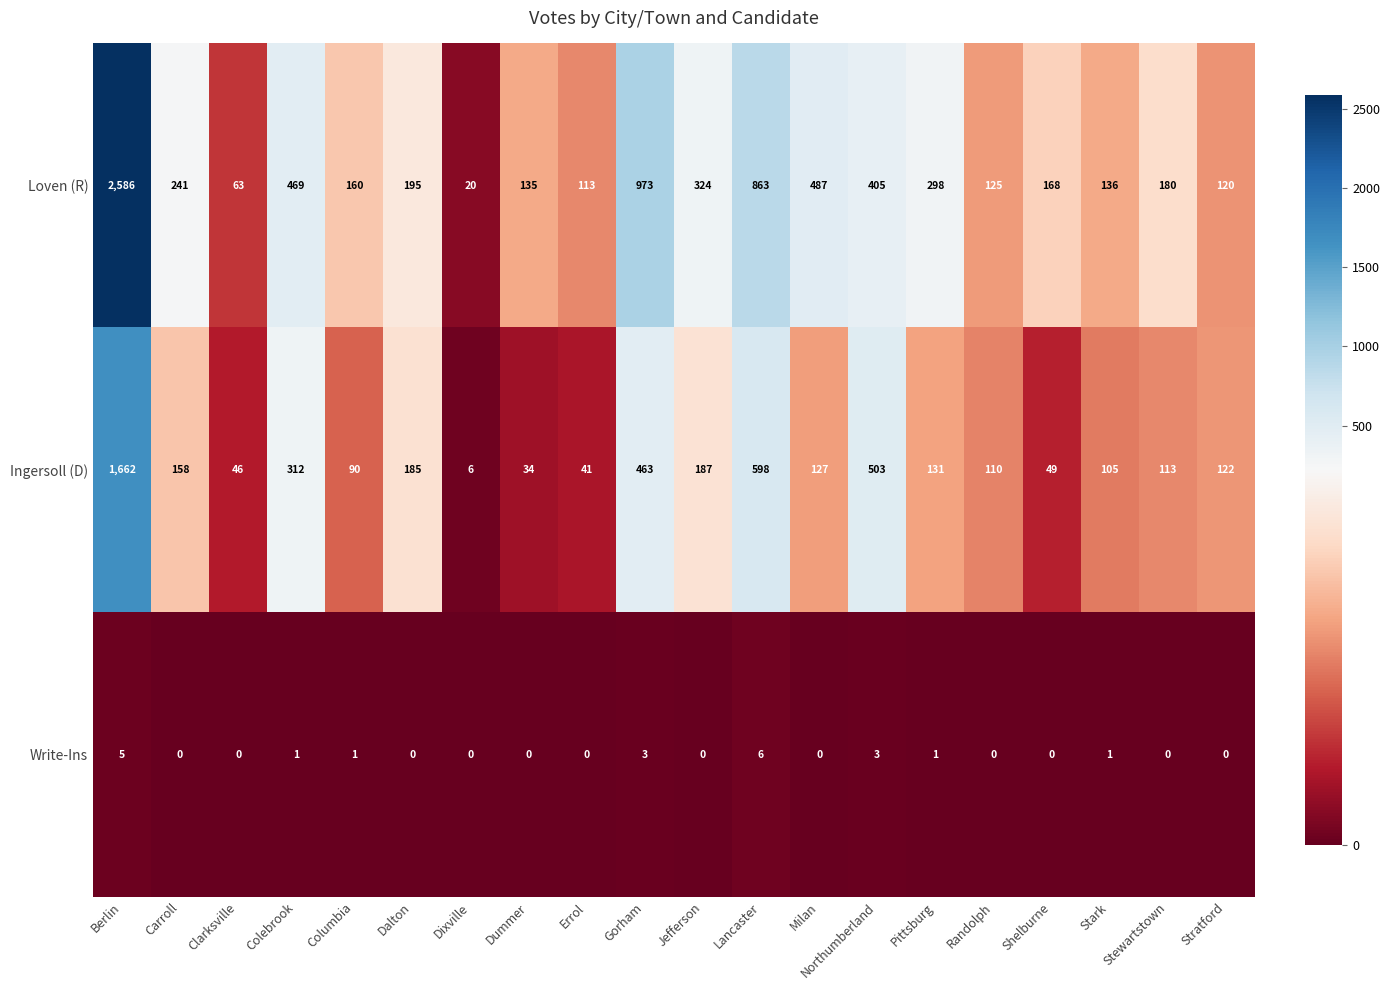

Rank the series at Lancaster from lowest to highest value.

Write-Ins, Ingersoll (D), Loven (R)